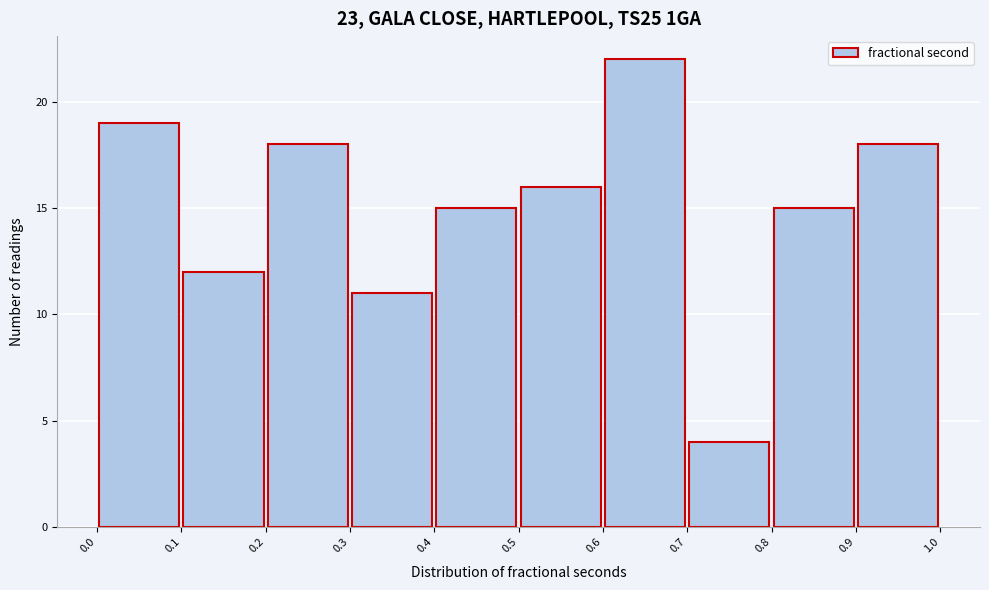

Reading left to right, transcribe this chart: for each bar, give the range it covers on the x-axis and its height. The values are not printed on the chart, so give them approximately, as read against the axis.

0.0 to 0.1: 19
0.1 to 0.2: 12
0.2 to 0.3: 18
0.3 to 0.4: 11
0.4 to 0.5: 15
0.5 to 0.6: 16
0.6 to 0.7: 22
0.7 to 0.8: 4
0.8 to 0.9: 15
0.9 to 1.0: 18